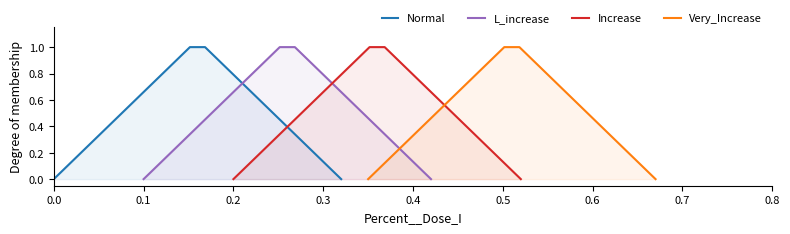

What is the average value of the Very_Increase series?

0.5